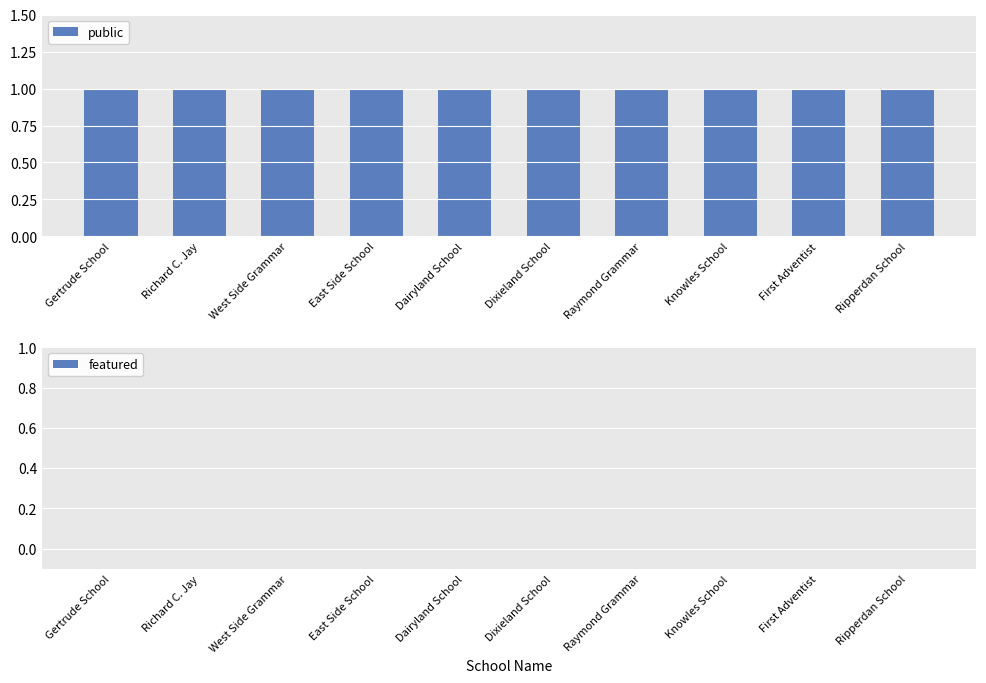

The public series shows 1 at Gertrude School. True or false?

False